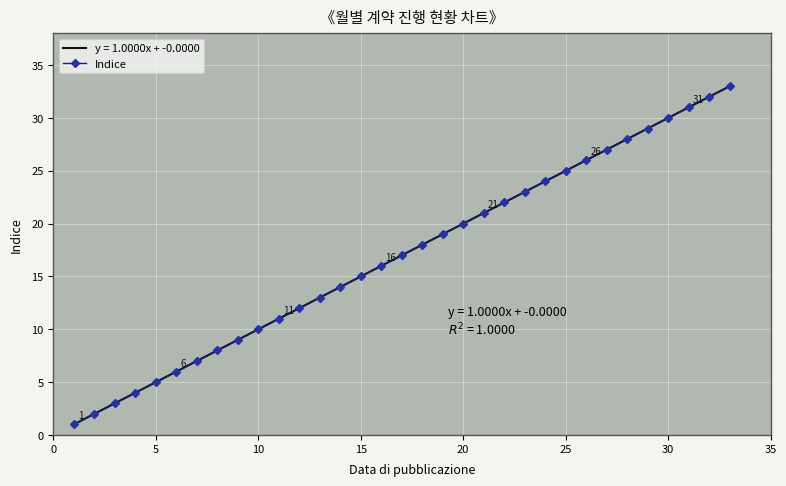

True or false: the data shows 36 at 21.

False